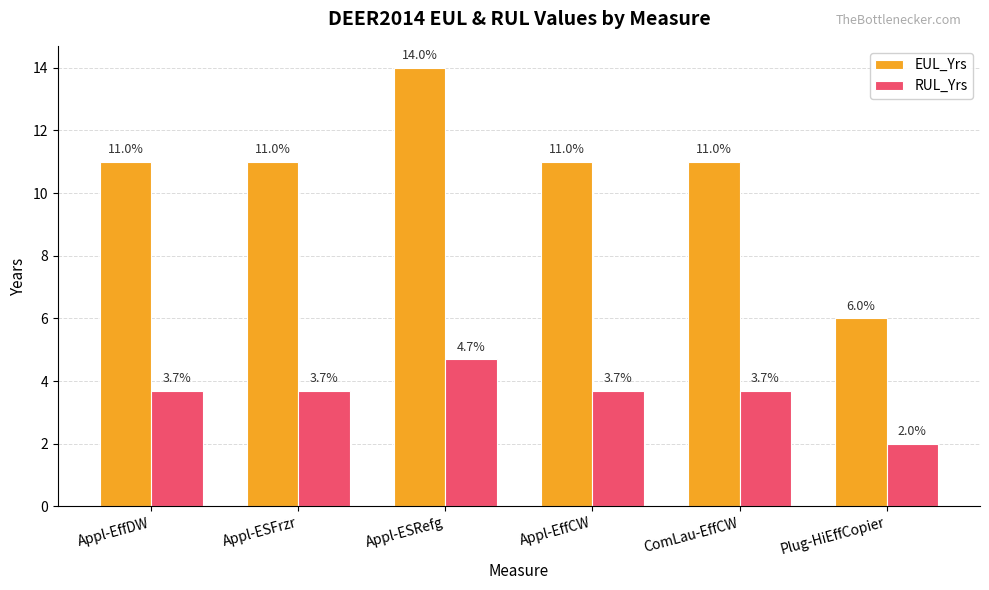

How many bars are there in total?

12